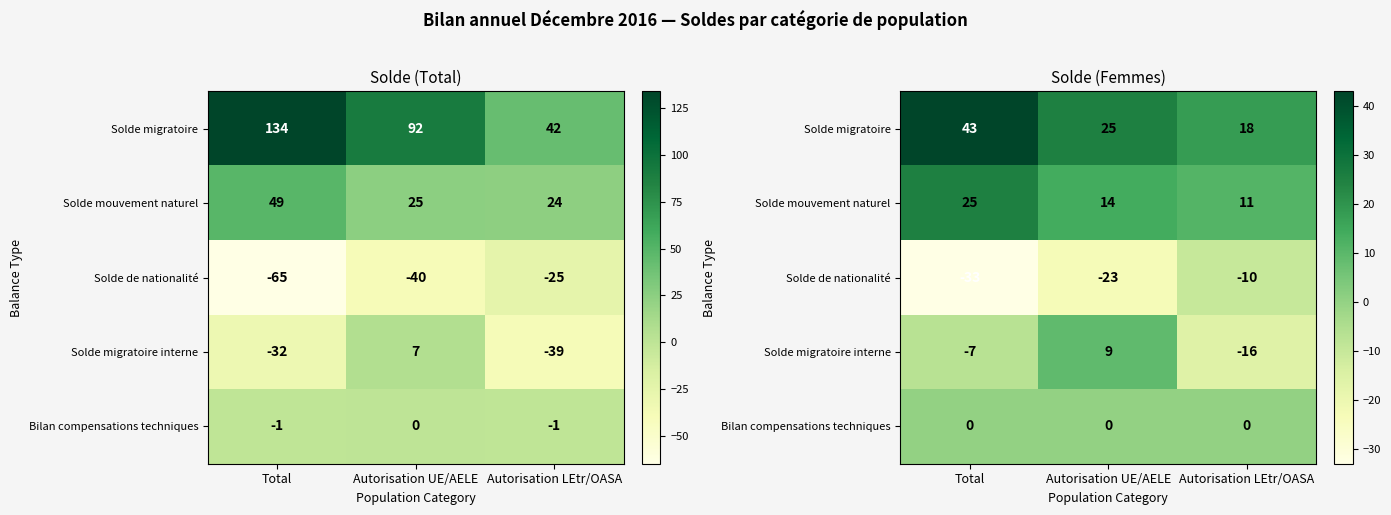

True or false: Solde migratoire interne has a value of -16 at Autorisation LEtr/OASA.

True